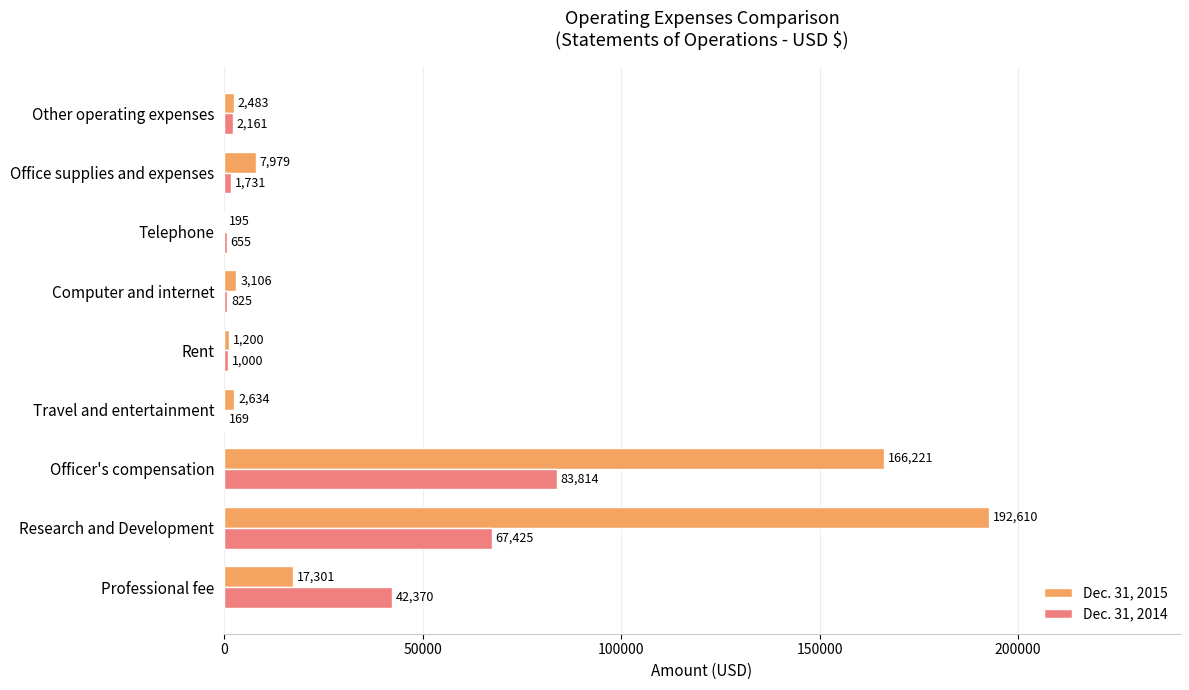

Is it true that Dec. 31, 2015 equals 298148 at Officer's compensation?

False